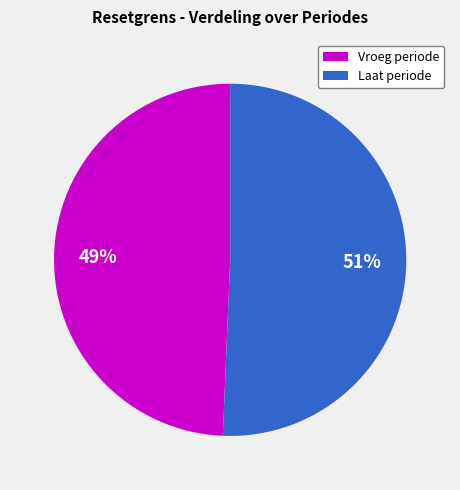

Count the number of slices in the pie.

2